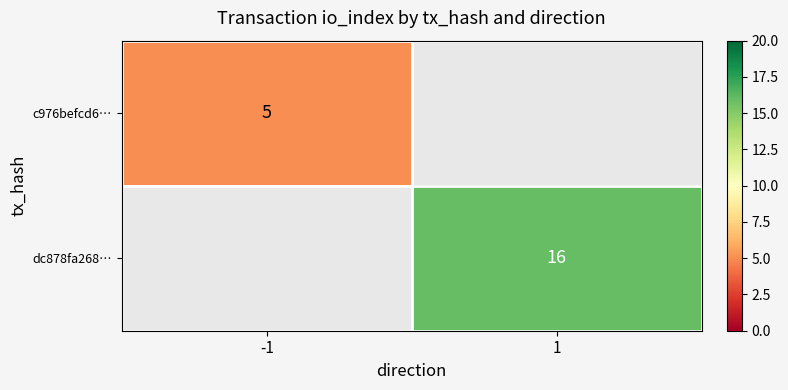

True or false: c976befcd6… has a value of 7.7 at -1.

False